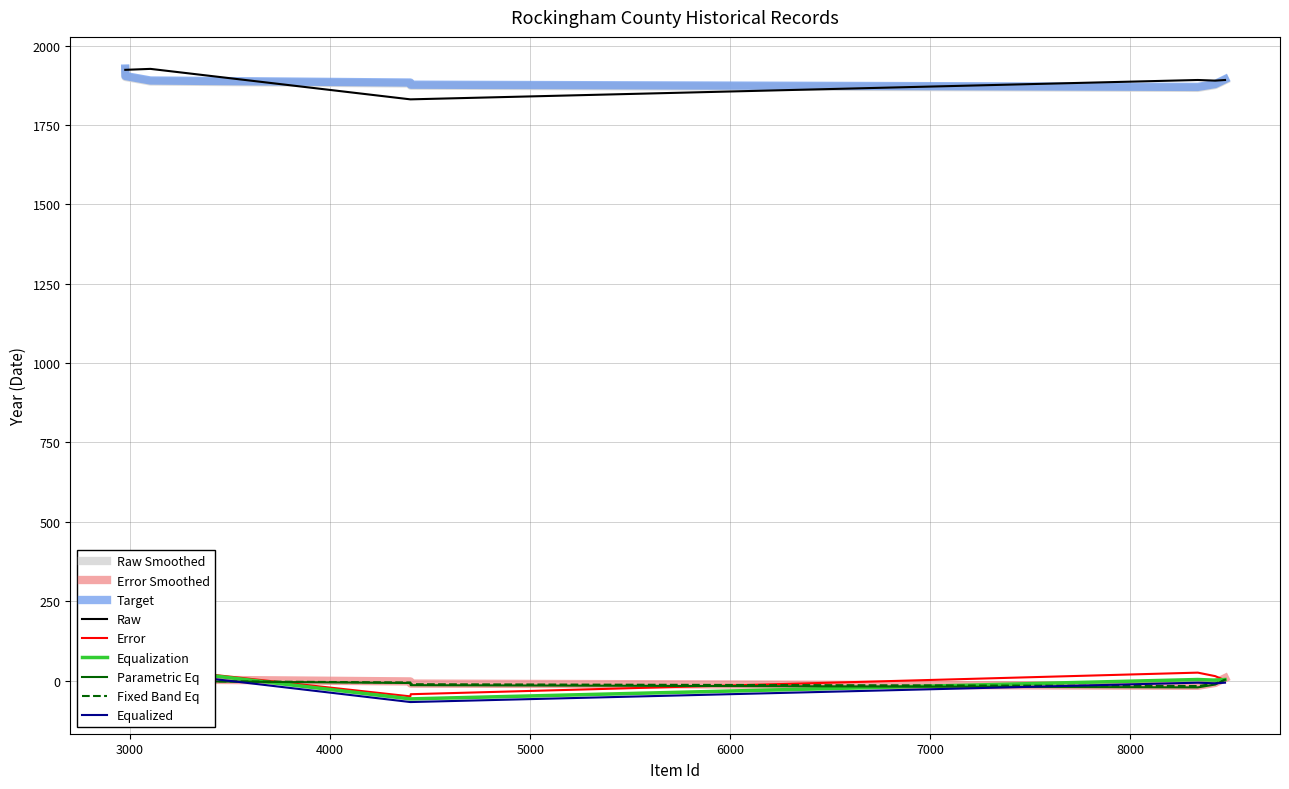

What is the highest value of the Target series?

1928.0